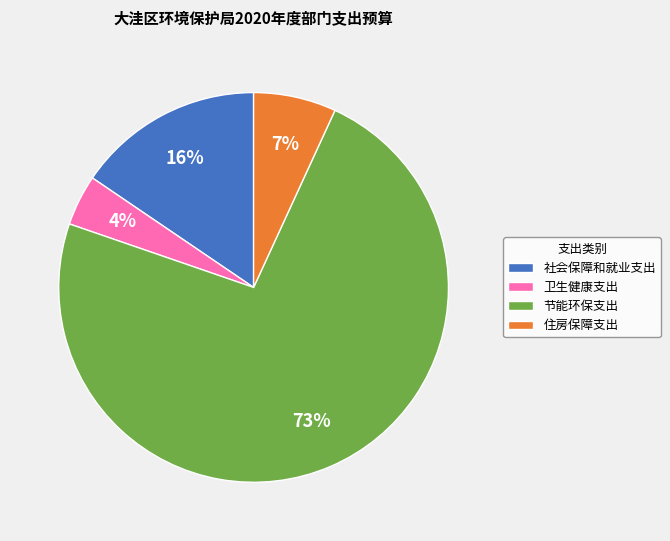

Is it true that 卫生健康支出 is 4% of the pie?

True